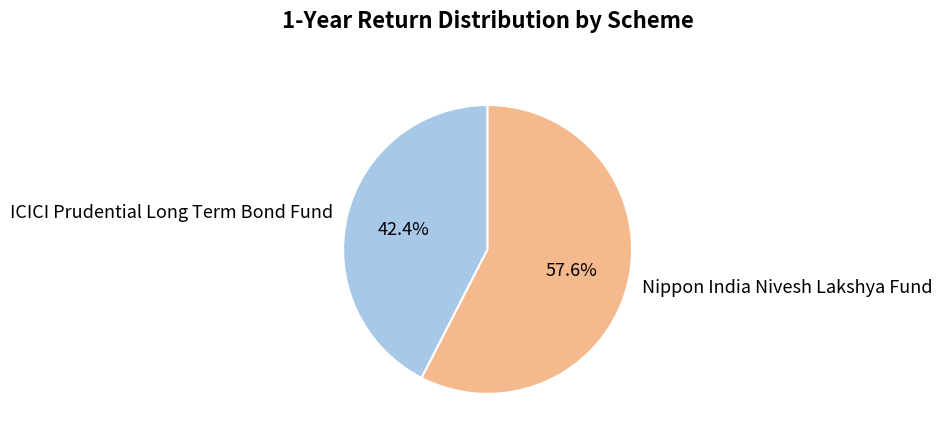

What is the ratio of the value at ICICI Prudential Long Term Bond Fund to the value at Nippon India Nivesh Lakshya Fund?

0.7